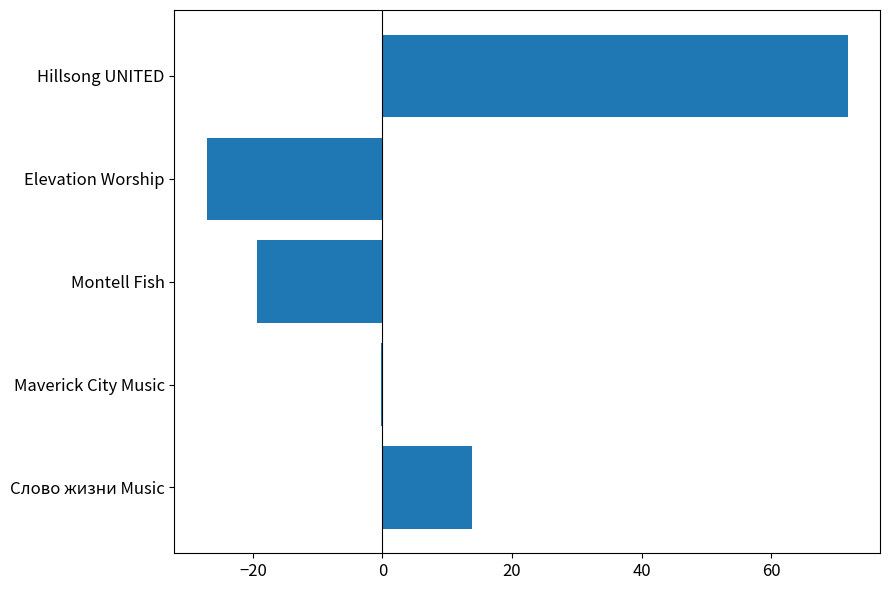

The value at Hillsong UNITED is 71.9. True or false?

True